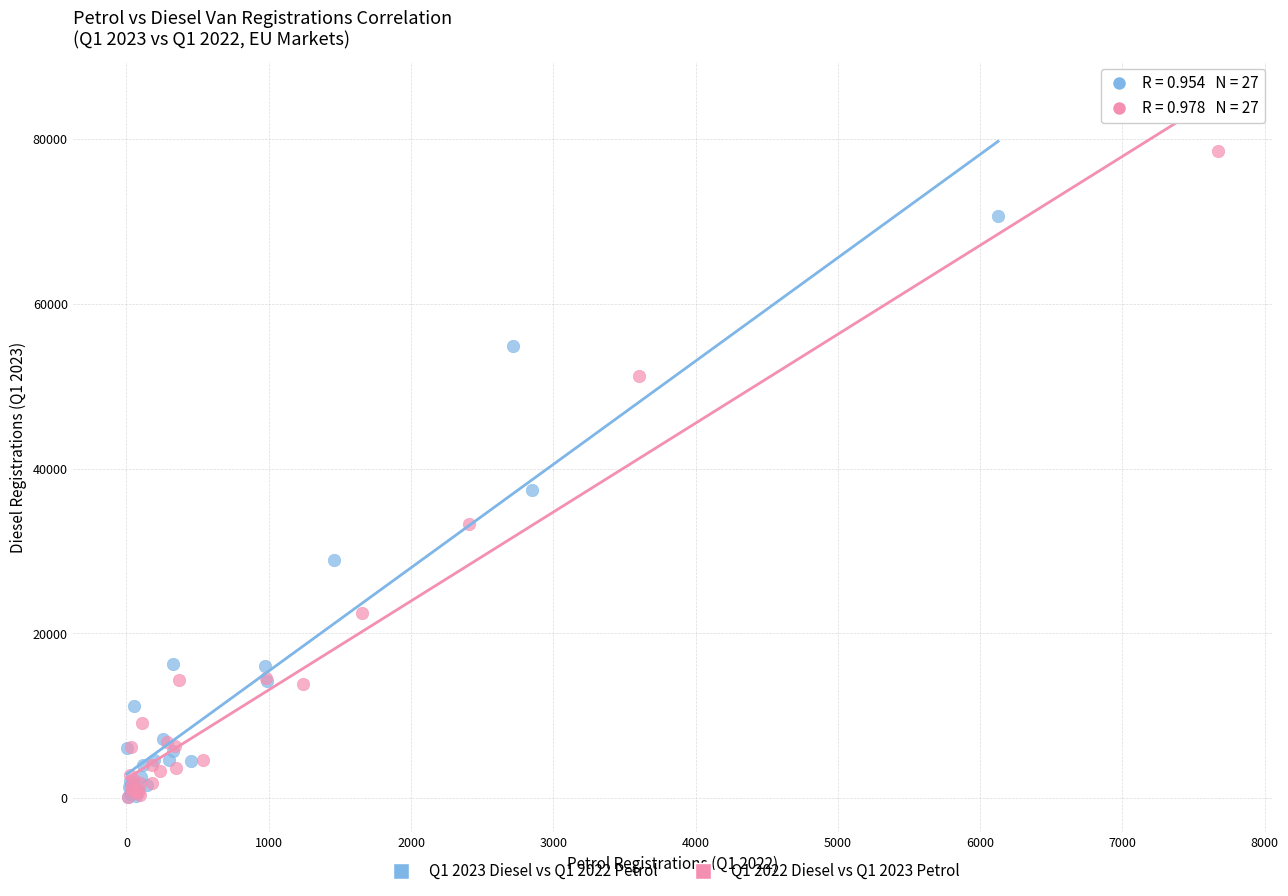

Which series reaches the maximum Y coordinate?

Q1 2022 Diesel vs Q1 2023 Petrol